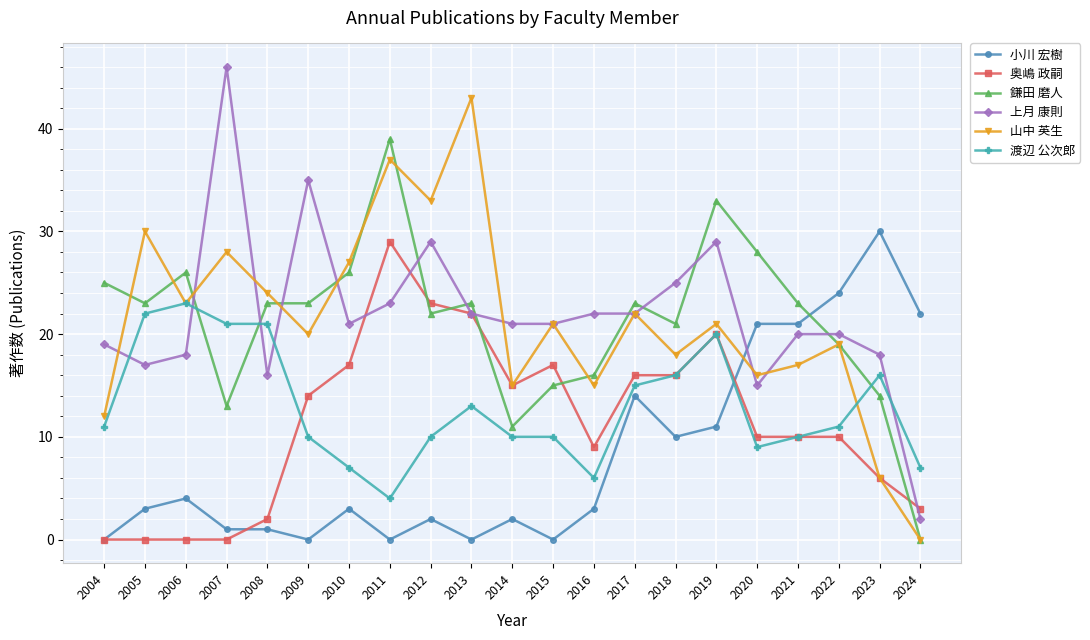

Reading left to right, extract all data points from this chart.

小川 宏樹: 0	3	4	1	1	0	3	0	2	0	2	0	3	14	10	11	21	21	24	30	22
奥嶋 政嗣: 0	0	0	0	2	14	17	29	23	22	15	17	9	16	16	20	10	10	10	6	3
鎌田 磨人: 25	23	26	13	23	23	26	39	22	23	11	15	16	23	21	33	28	23	19	14	0
上月 康則: 19	17	18	46	16	35	21	23	29	22	21	21	22	22	25	29	15	20	20	18	2
山中 英生: 12	30	23	28	24	20	27	37	33	43	15	21	15	22	18	21	16	17	19	6	0
渡辺 公次郎: 11	22	23	21	21	10	7	4	10	13	10	10	6	15	16	20	9	10	11	16	7